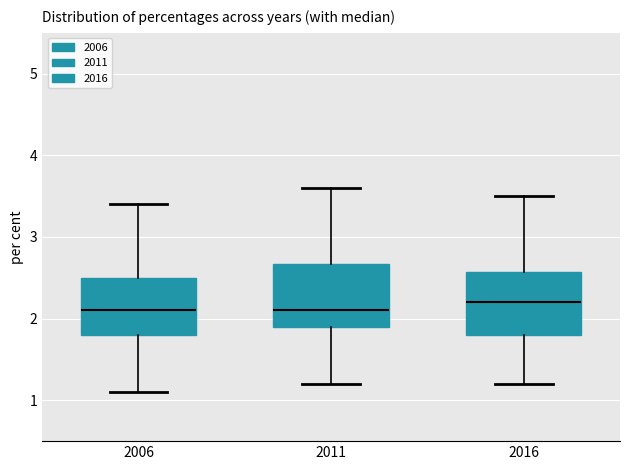

Where does the upper whisker of the box at x = 2006 end on the y-axis? The values are not printed on the chart, so give them approximately, as read against the axis.

3.4